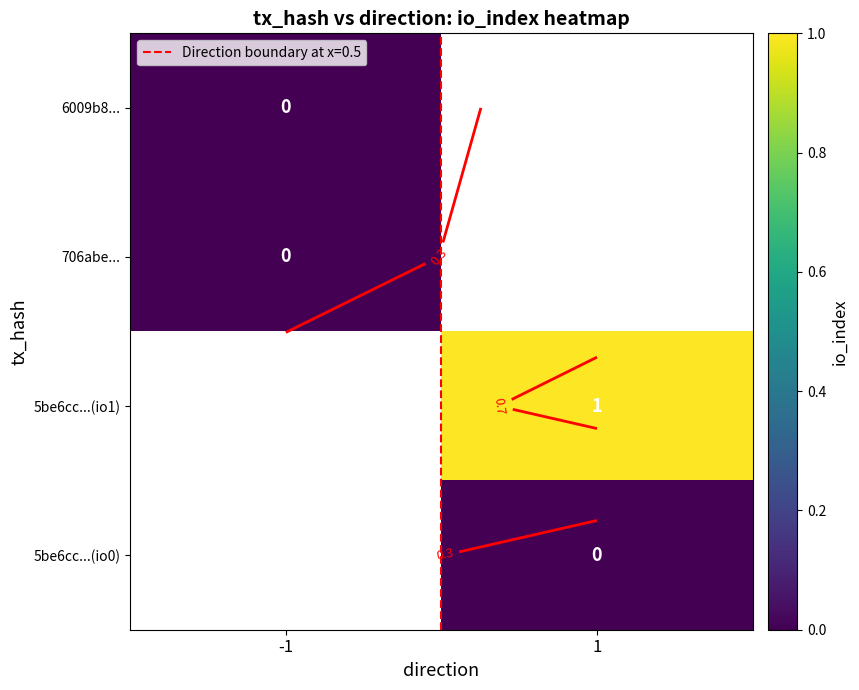

Which has a higher value, 1 or -1?

-1